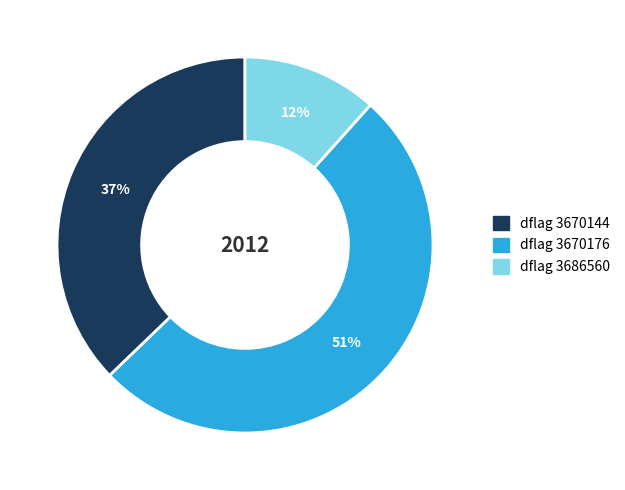

To the nearest percent, what is the average slice percentage?

33%